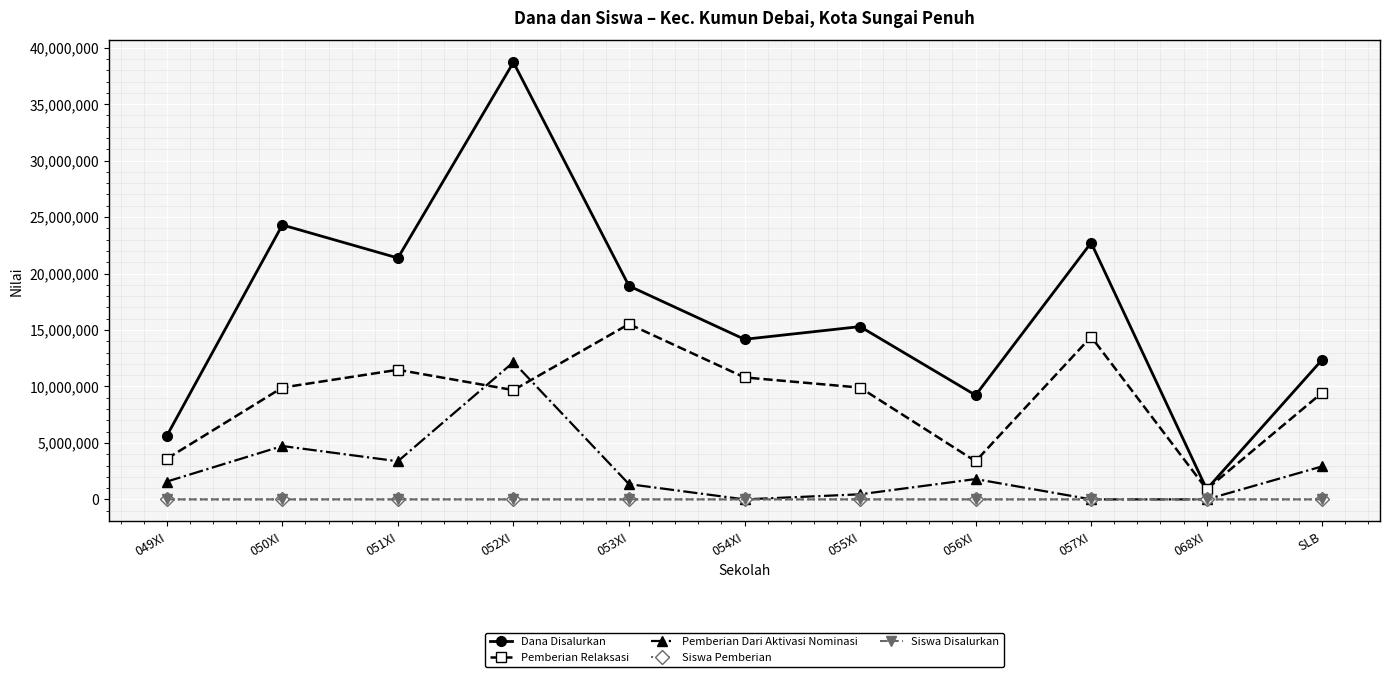

Where is the first local maximum for Dana Disalurkan?

050XI